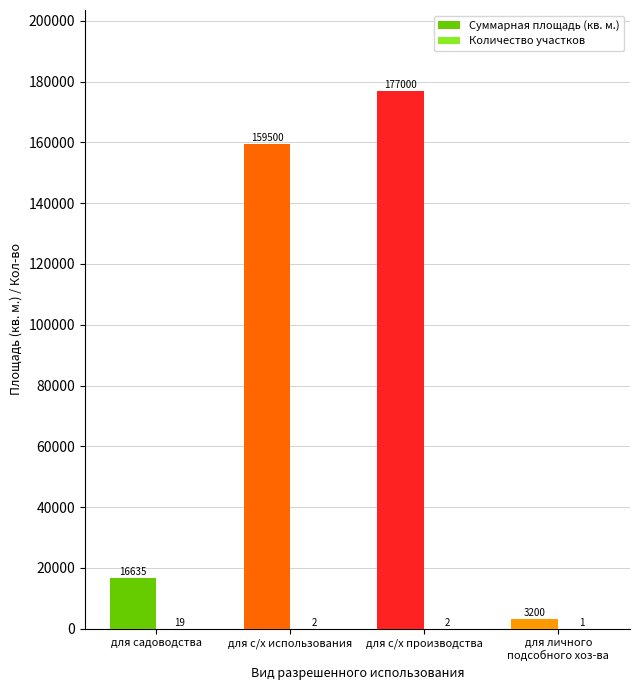

The value of Суммарная площадь (кв. м.) at для садоводства is 16635. True or false?

True